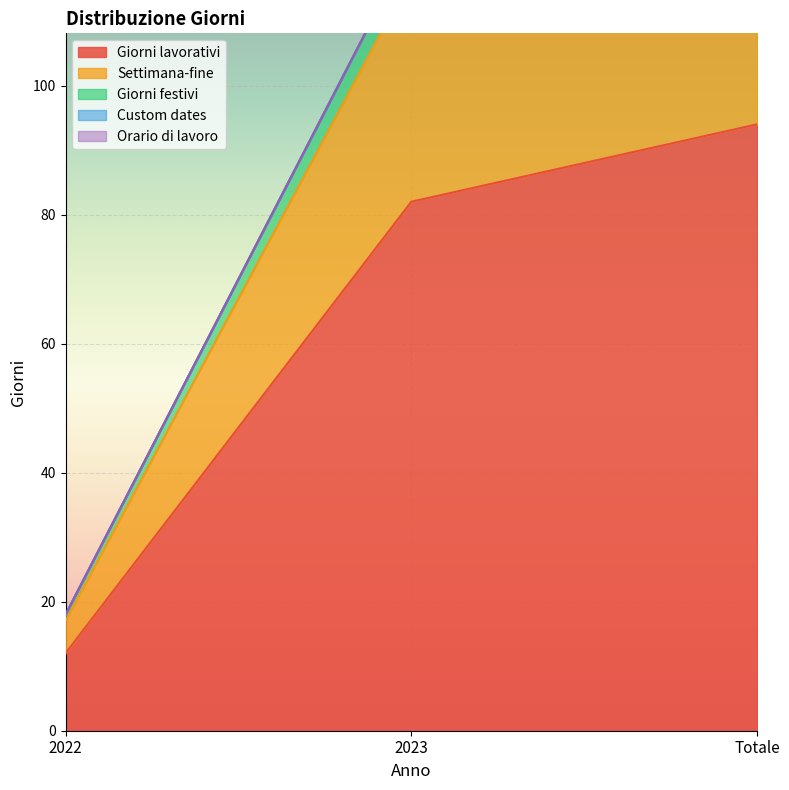

Does the chart display data point markers on the line(s)?

No